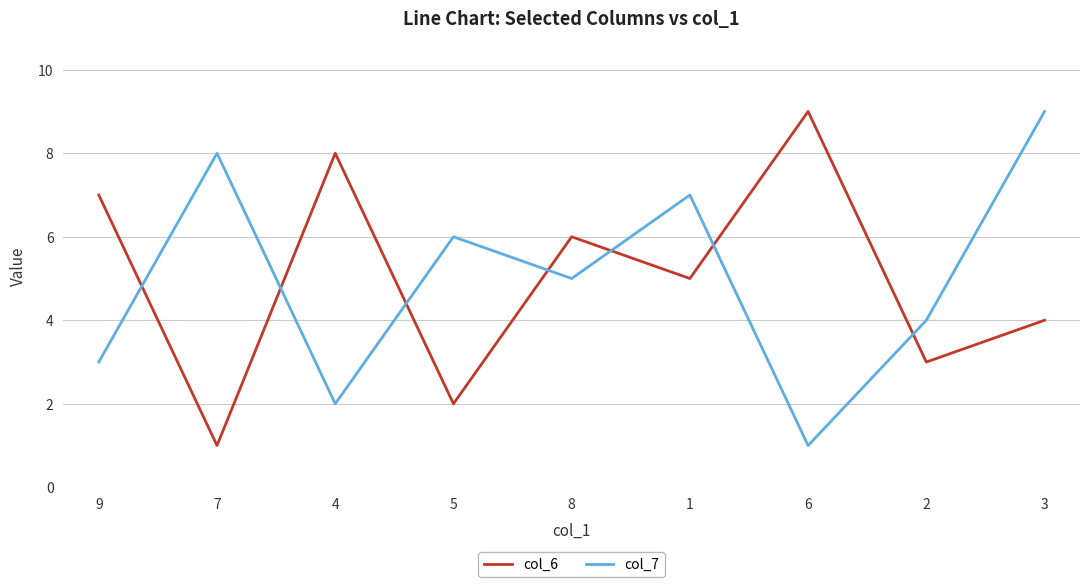

Between 4 and 1, which series saw the biggest shift?

col_7